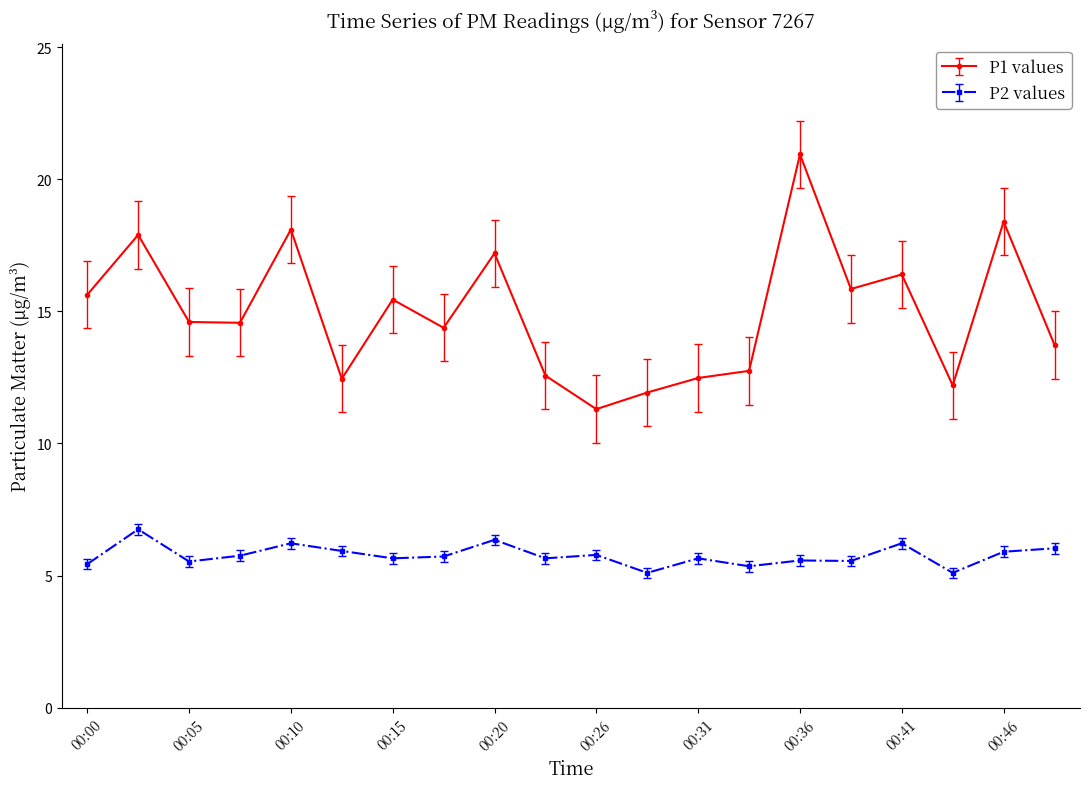

Which series has the widest spread of values?

P1 values